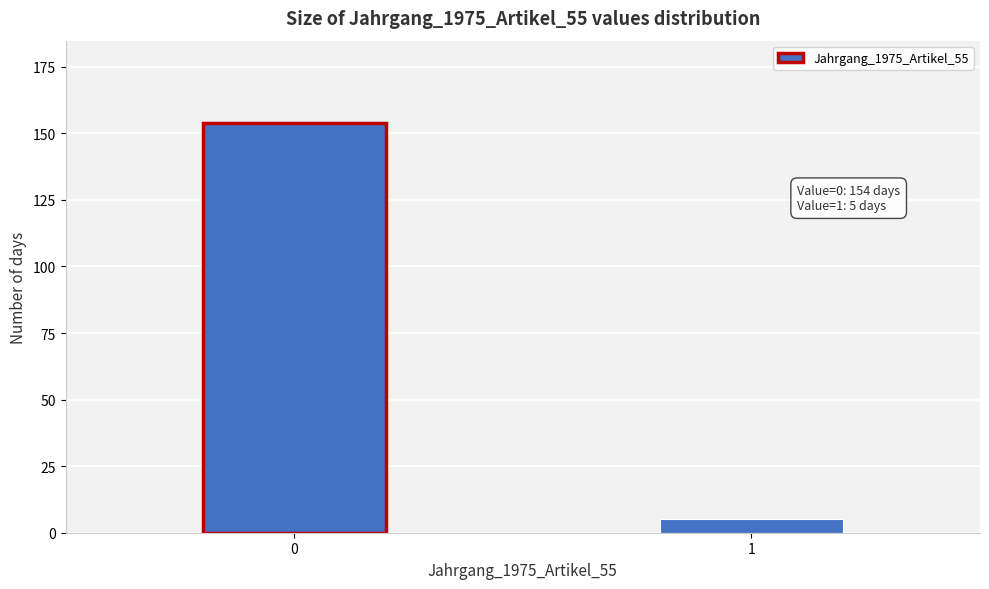

Reading left to right, list all the values displayed in this chart.

0=154	1=5